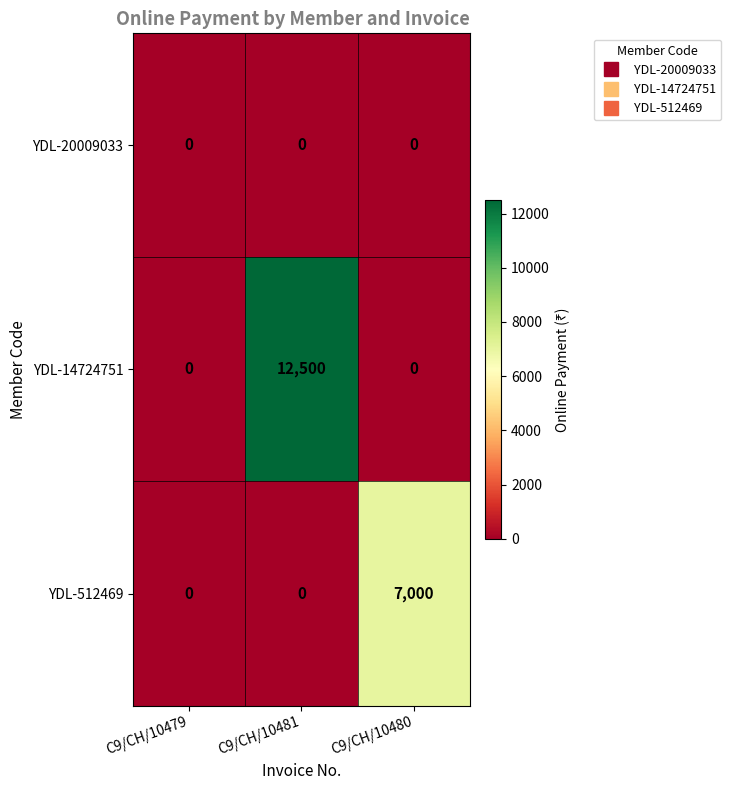

What is the highest value of the YDL-14724751 series?

12500